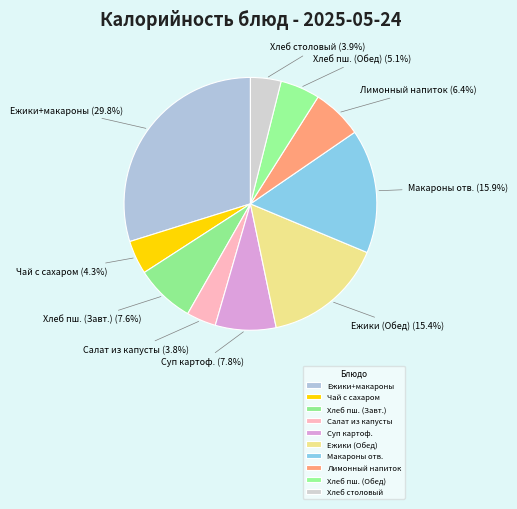

What is the largest slice in the pie chart?

Ежики+макароны